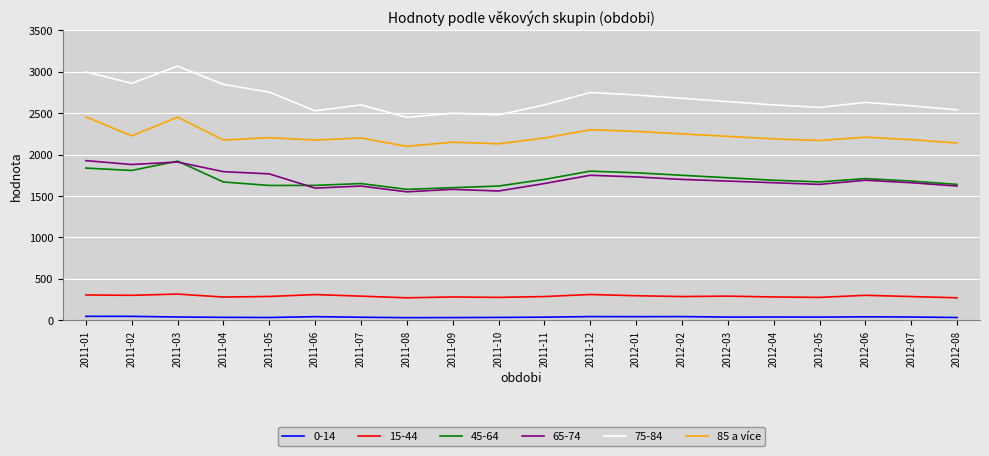

What is the smallest value displayed?

30